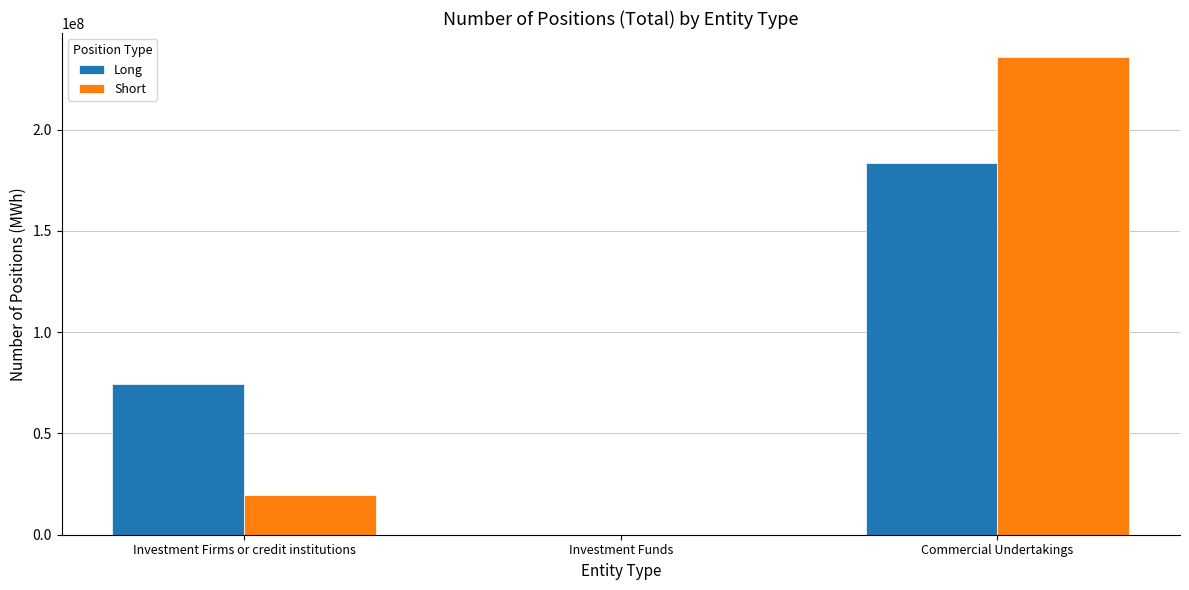

The Long series shows 0 at Investment Funds. True or false?

True